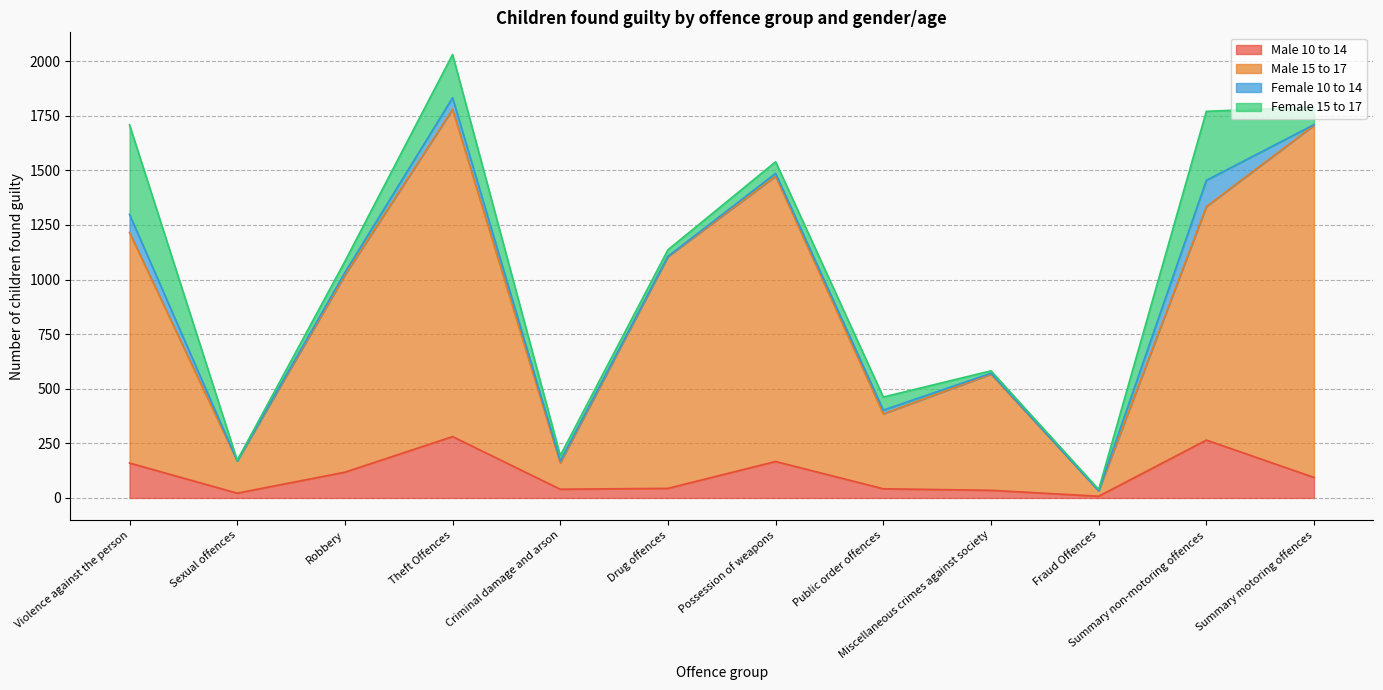

At which category is the sum across all series the highest?

Theft Offences